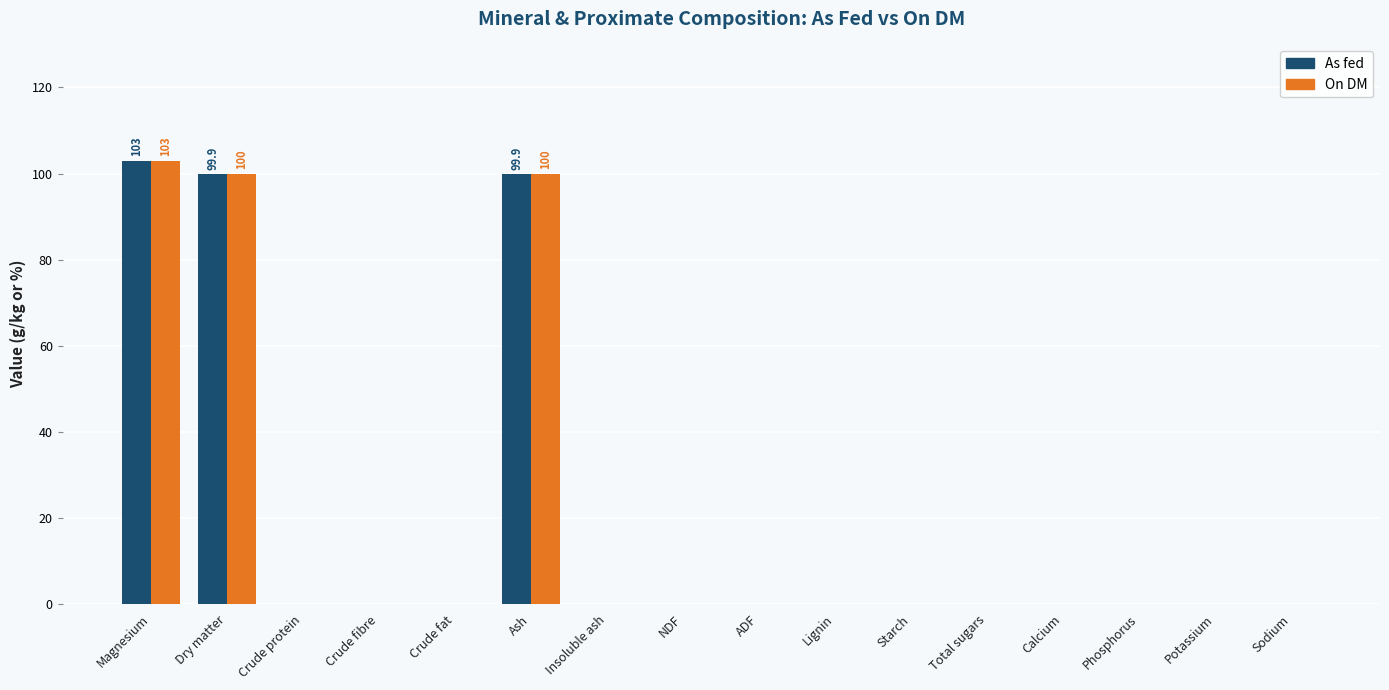

What is the highest value of the As fed series?

103.0